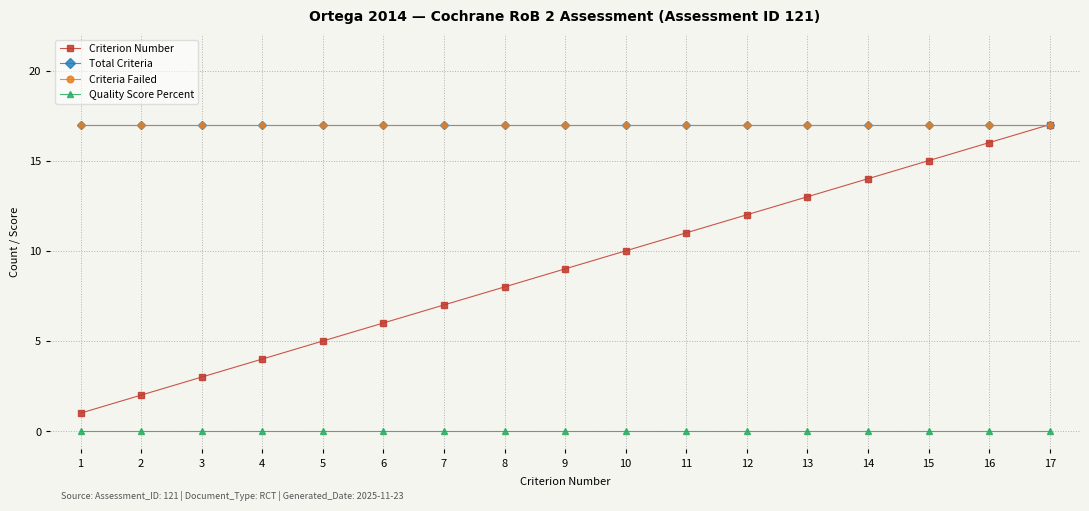

What is the lowest value of the Total Criteria series?

17